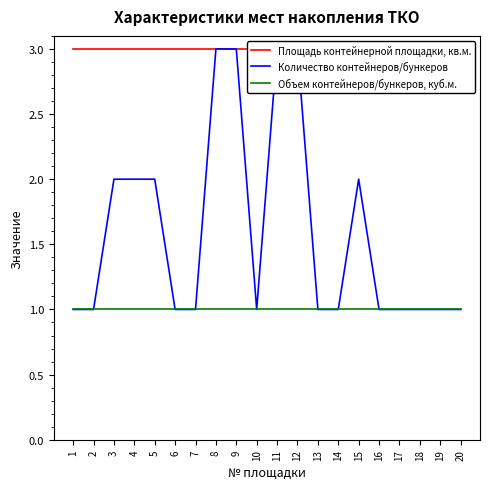

Reading right to left, transcribe all the data shown in this chart.

Площадь контейнерной площадки, кв.м.: 3	3	3	3	3	3	3	3	3	3	3	3	3	3	3	3	3	3	3	3
Количество контейнеров/бункеров: 1	1	1	1	1	2	1	1	3	3	1	3	3	1	1	2	2	2	1	1
Объем контейнеров/бункеров, куб.м.: 1	1	1	1	1	1	1	1	1	1	1	1	1	1	1	1	1	1	1	1